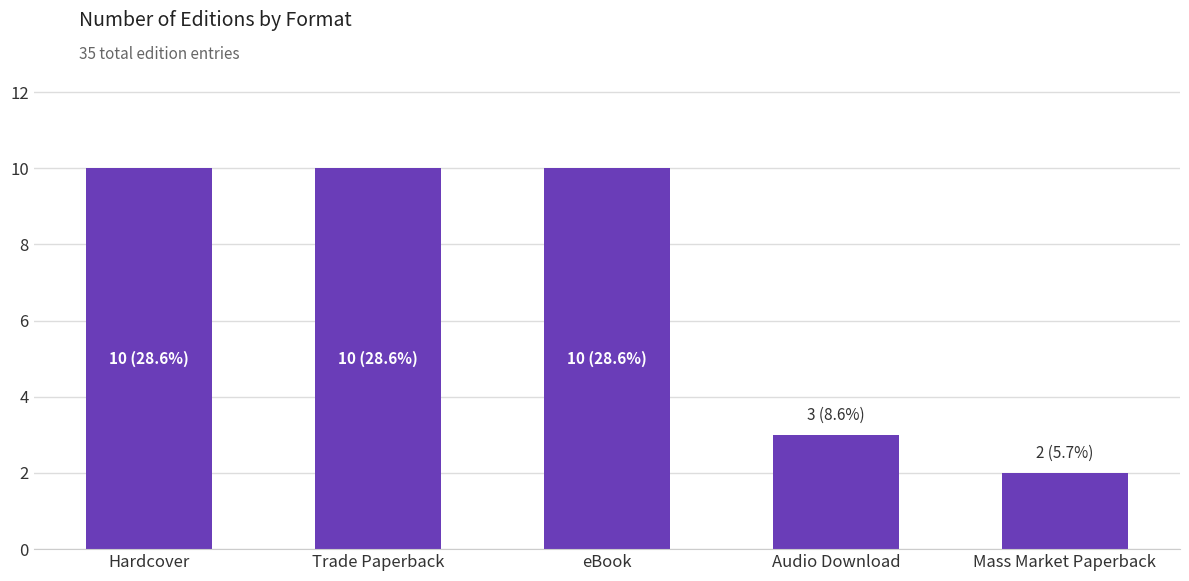

What is the label of the 1st bar from the right?

Mass Market Paperback